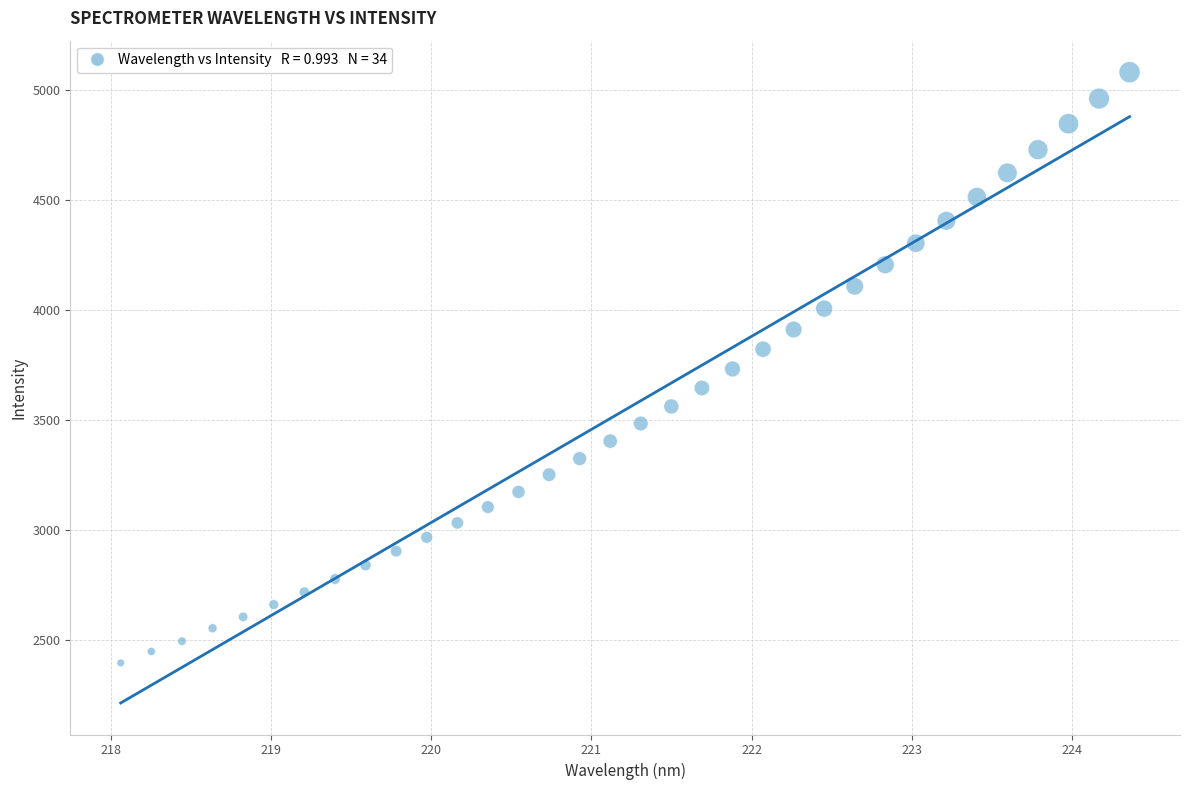

What is the range of X values (max minus min)?

6.3